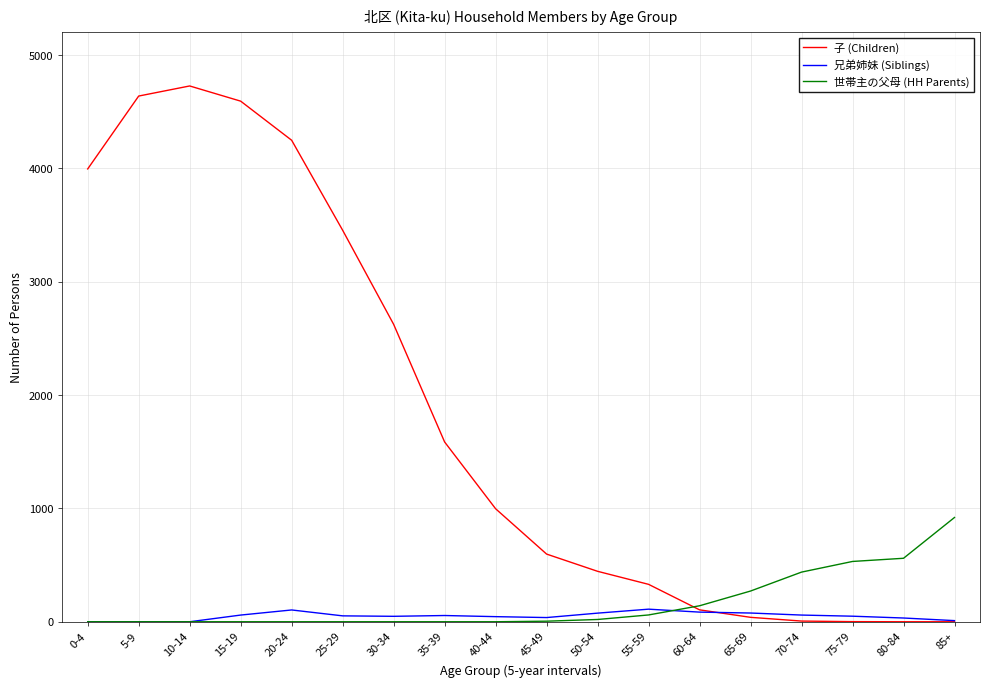

Where is 子 (Children) nearest to the value 2363?

30-34